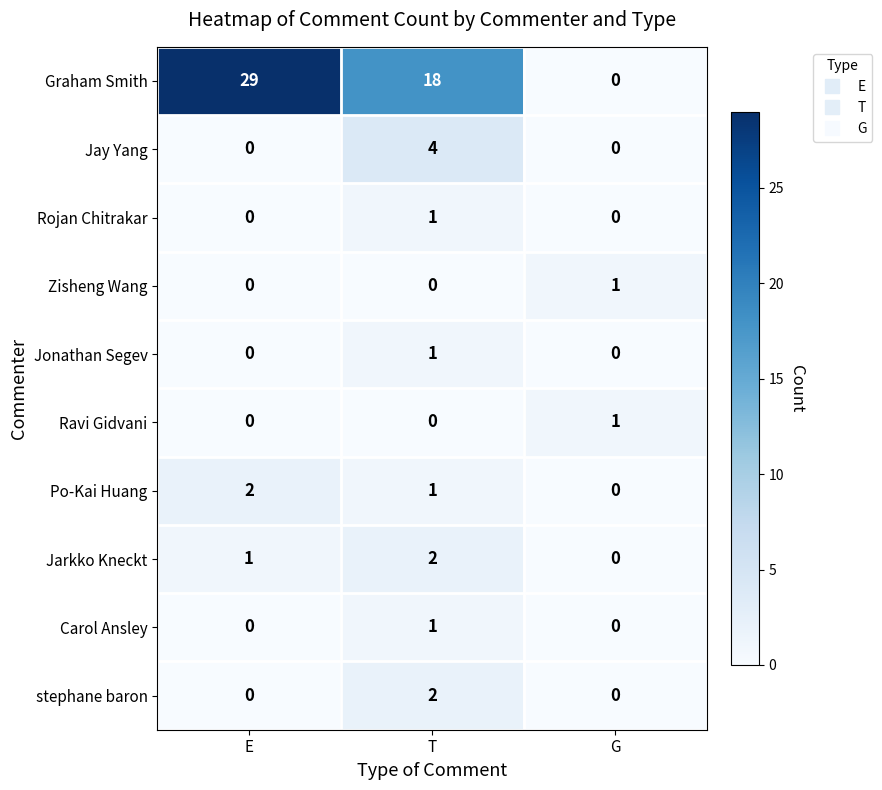

What is the total value across all series at G?

2